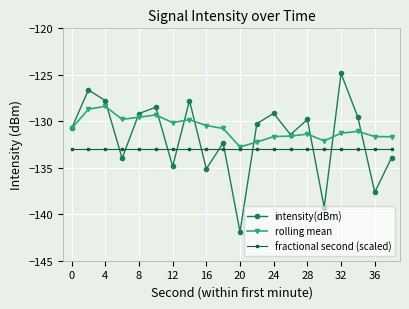

What is the value of the rolling mean point at the 15th from the left?

-131.4